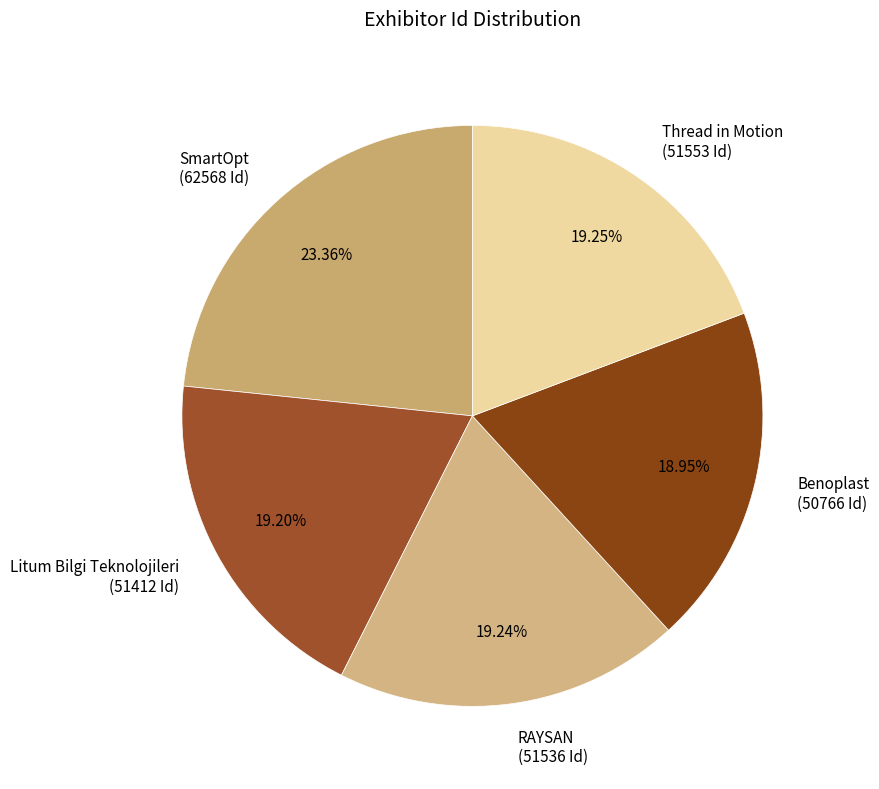

True or false: Benoplast accounts for 12% of the total.

False